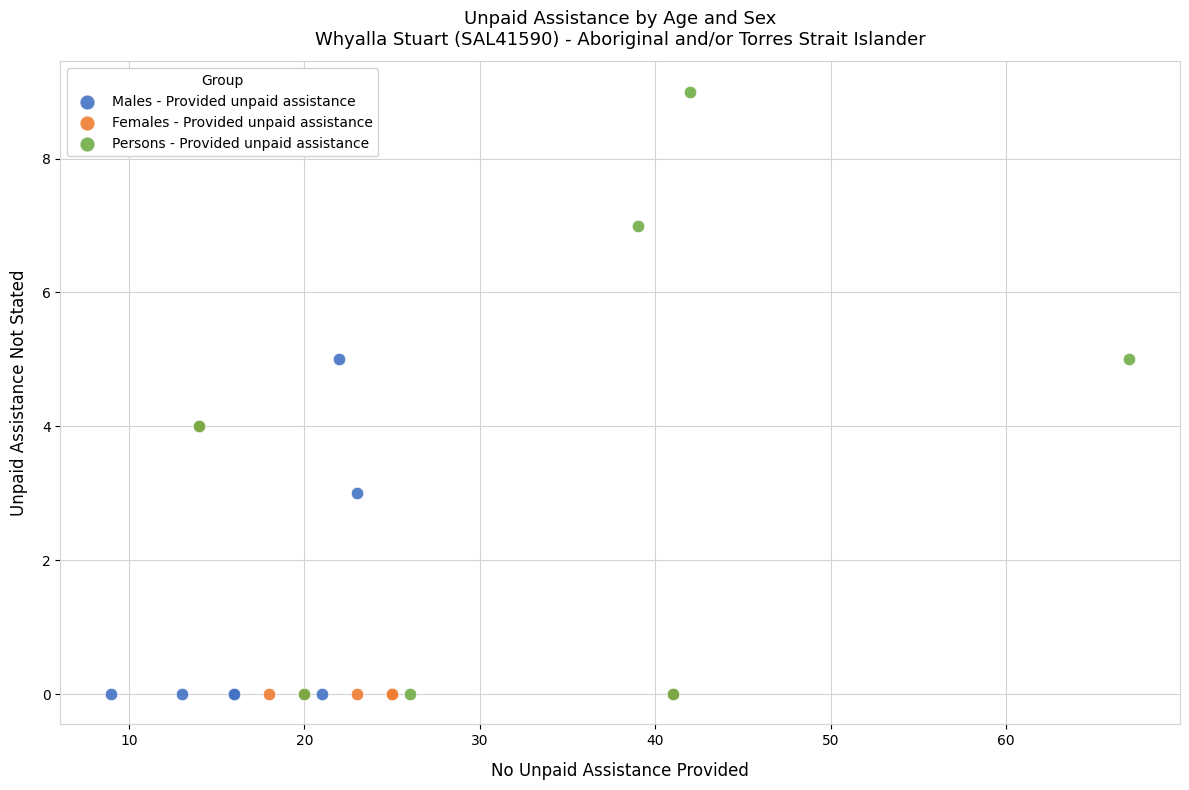

What are all the series names shown in the legend?

Males - Provided unpaid assistance, Females - Provided unpaid assistance, Persons - Provided unpaid assistance